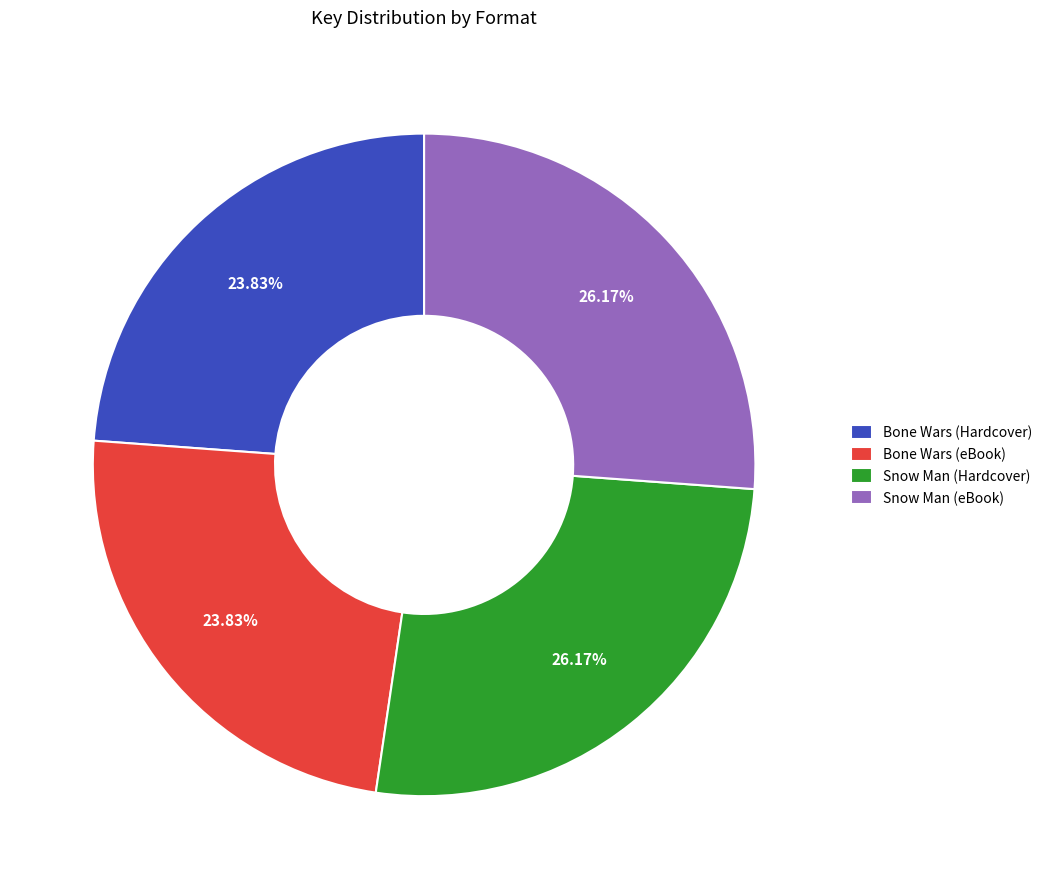

Is Bone Wars (eBook) the majority of the pie?

No